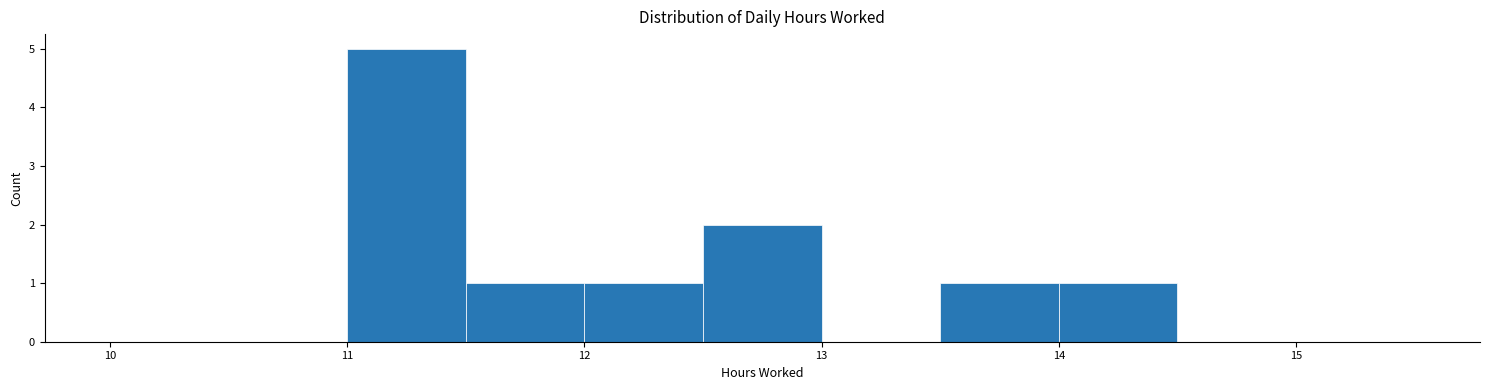

What is the height of the bar covering 12.0 to 12.5 on the x-axis? The values are not printed on the chart, so give them approximately, as read against the axis.

1